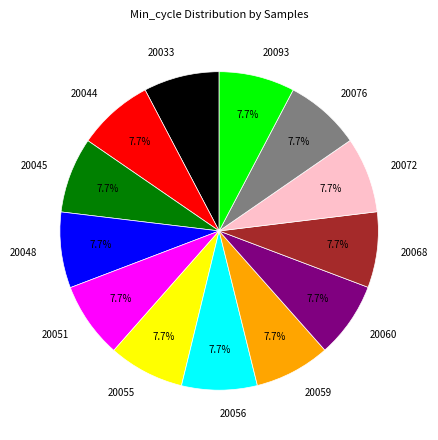

What is the total percentage of 20076 and 20072?

15.4%